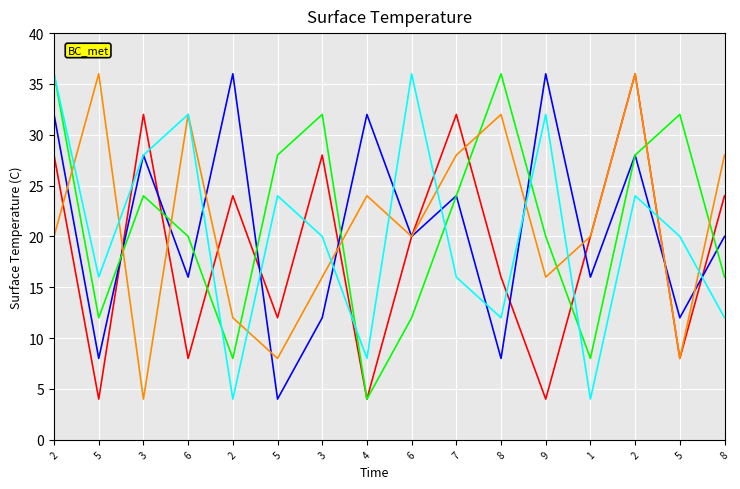

What are all the series names shown in the legend?

Tower, IRT0_a, IRT0_b, Arable, BC_met